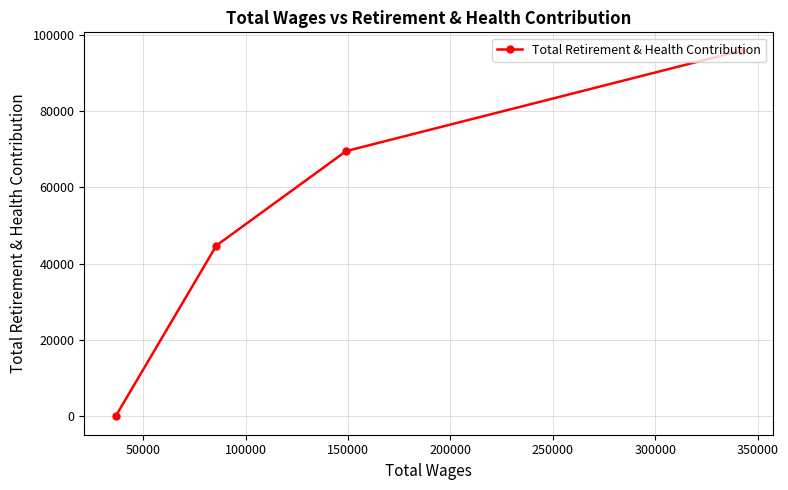

What is the greatest value displayed?

95836